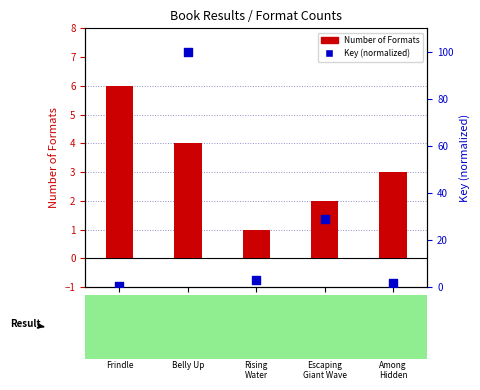

Which series has the largest total across all categories?

Key (normalized)